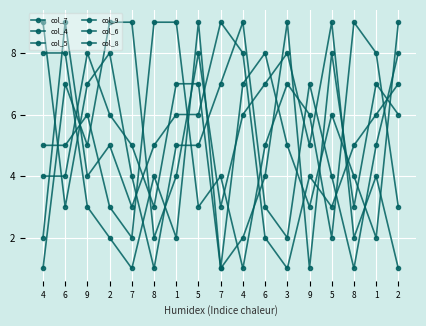

Reading right to left, list all the values displayed in this chart.

col_7: 9	2	4	6	3	5	8	7	1	9	2	4	1	2	3	8	8
col_4: 7	6	5	3	4	1	2	8	9	6	6	5	3	5	4	9	2
col_5: 3	8	9	2	6	7	5	1	4	3	9	9	2	3	6	5	5
col_9: 8	5	1	4	7	2	3	9	7	5	5	1	4	8	7	3	9
col_6: 1	4	2	9	5	8	7	6	3	8	4	2	9	9	5	7	1
col_8: 6	7	3	8	1	9	4	2	1	7	7	3	5	6	8	4	4